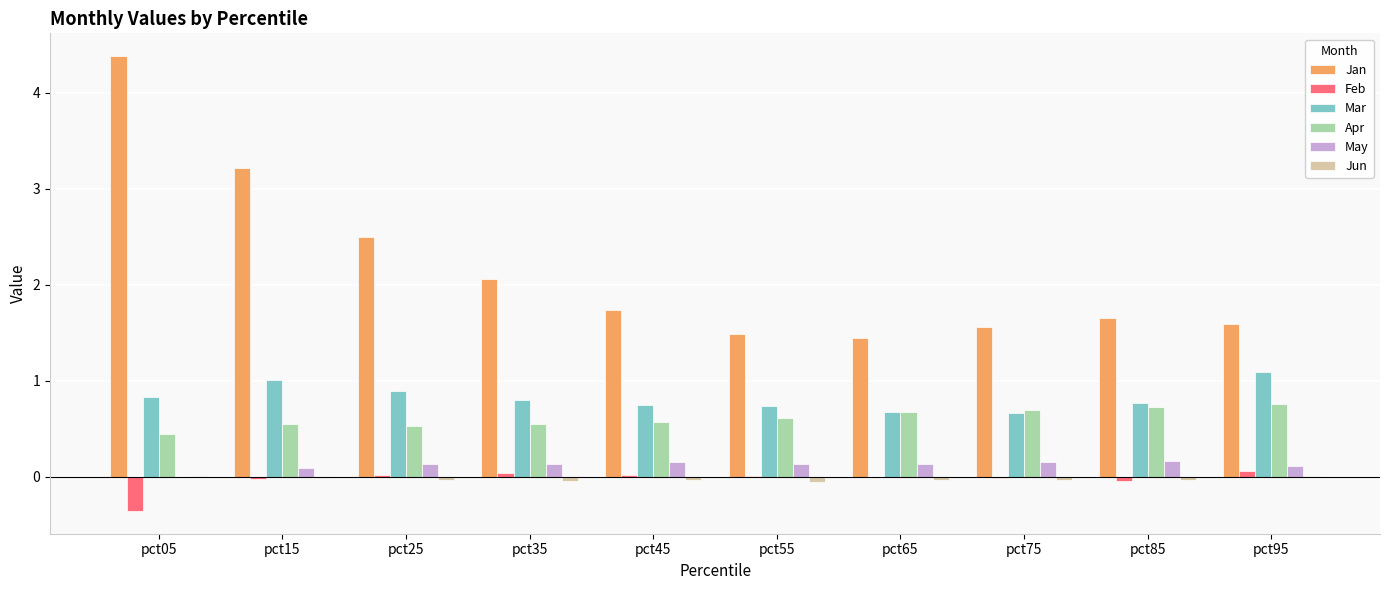

True or false: Mar has a value of 0.8 at pct35.

True